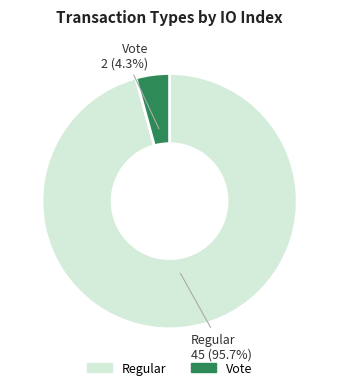

To the nearest percent, what percentage of the pie is Regular?

96%